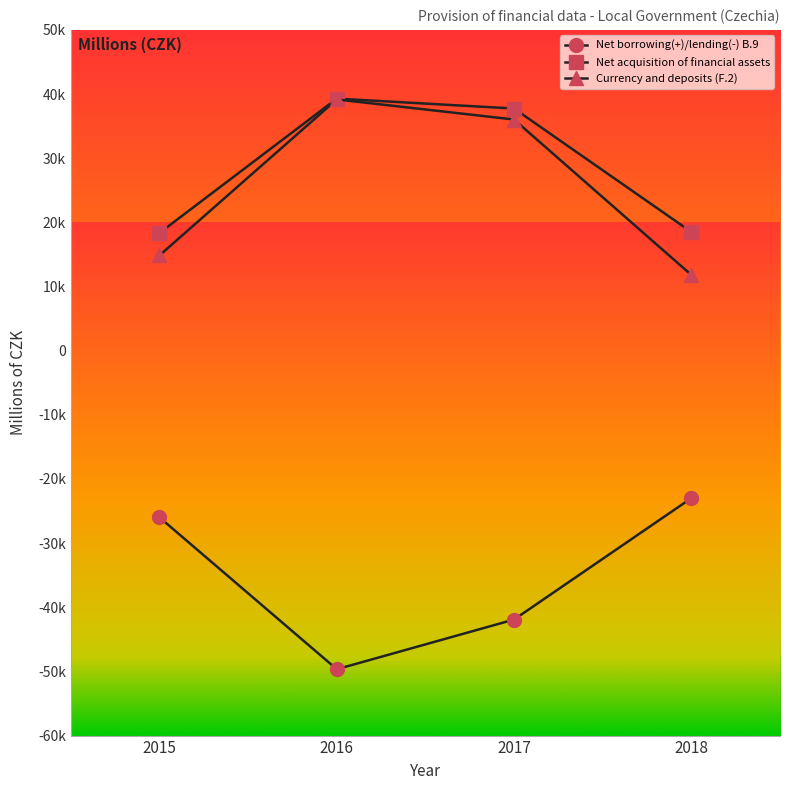

At which label does Currency and deposits (F.2) reach its minimum?

2018